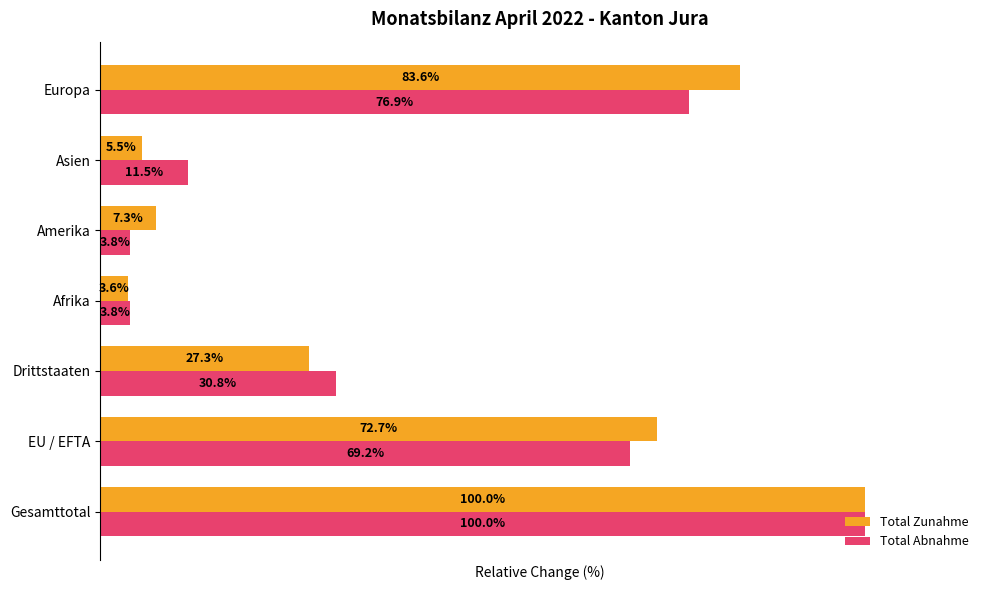

Which series has the largest total across all categories?

Total Zunahme